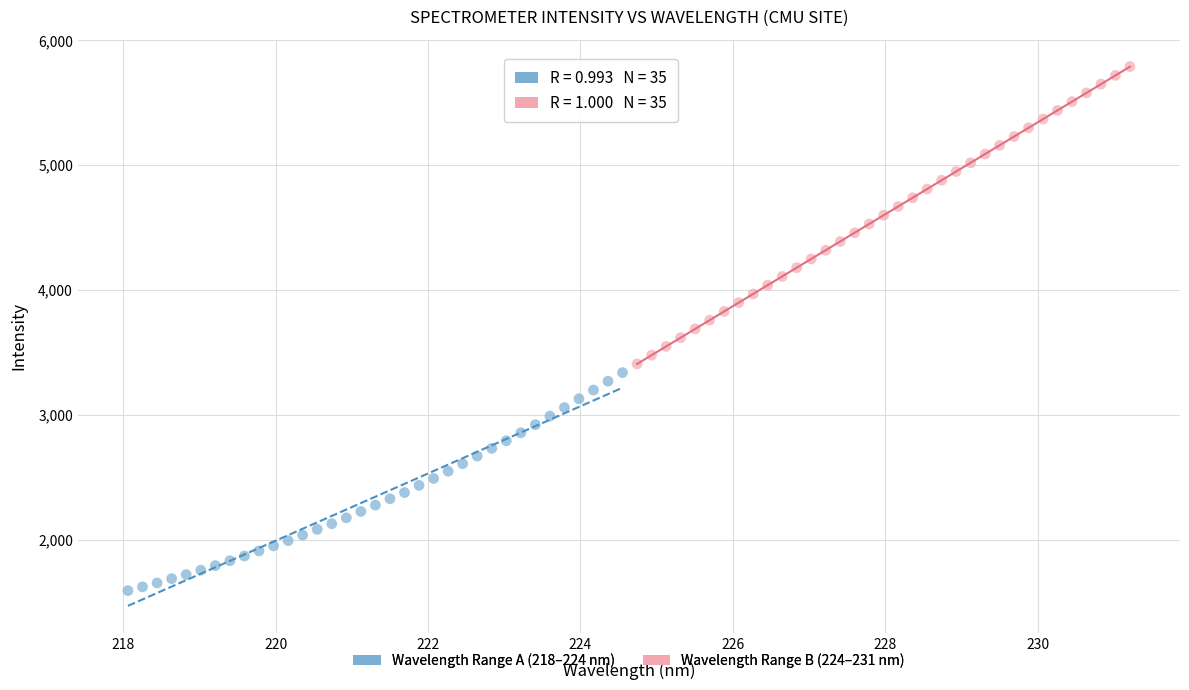

Which series contains the highest Y value?

Wavelength Range B (224–231 nm)